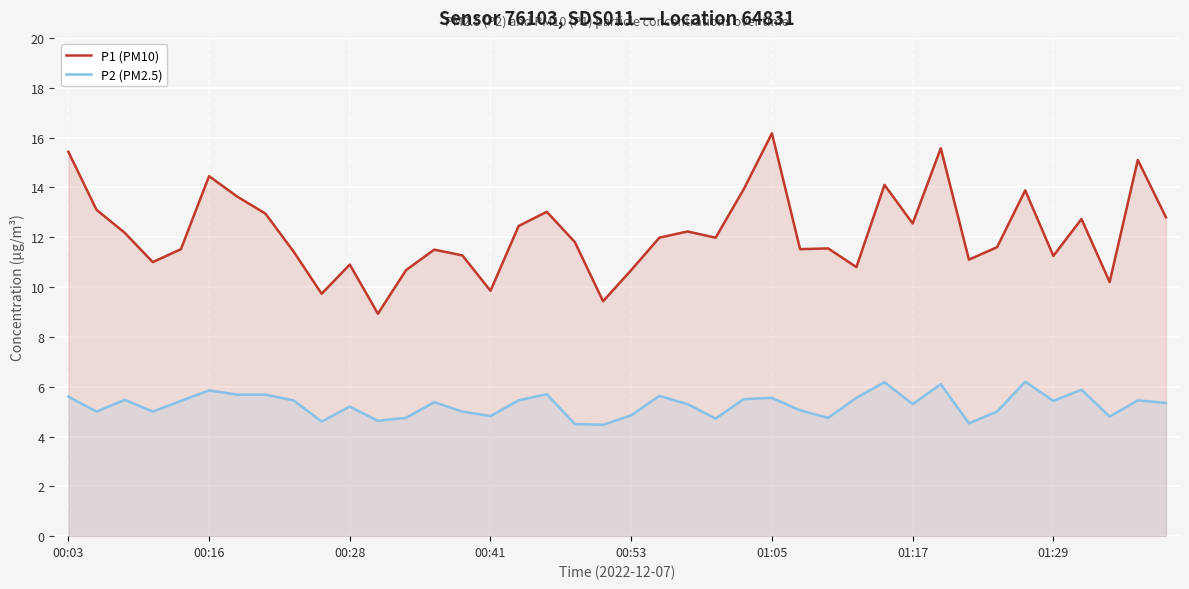

How many distinct data groups are displayed?

2